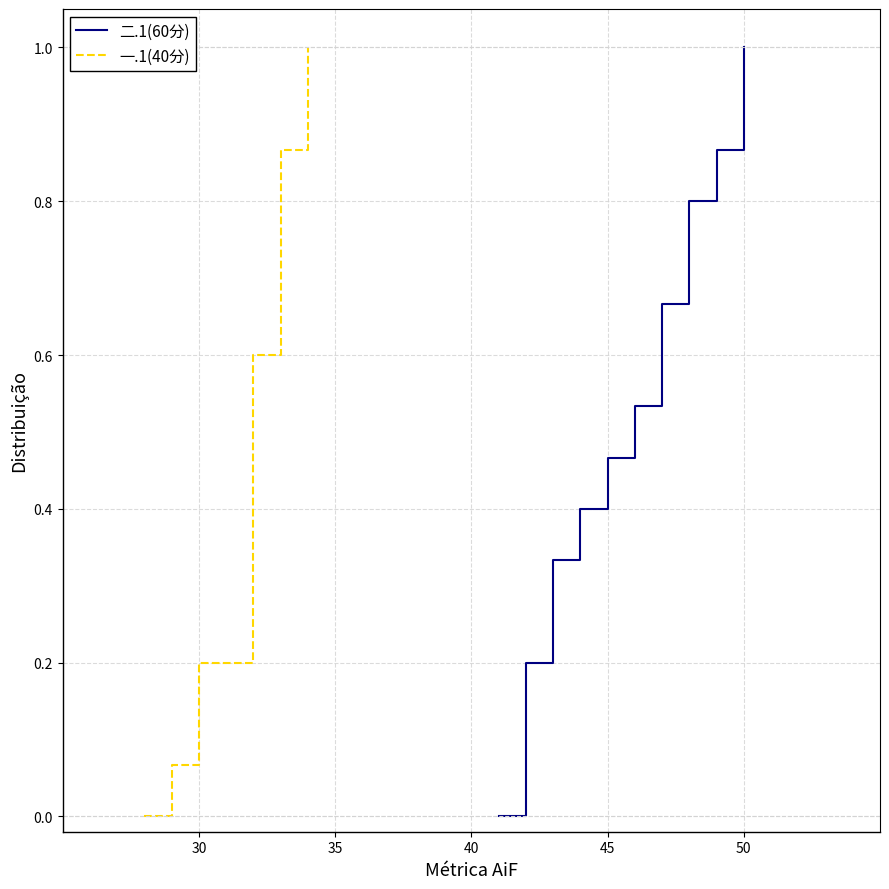

Is the value of 二.1(60分) at 10 greater than the value of 一.1(40分) at 14?

No